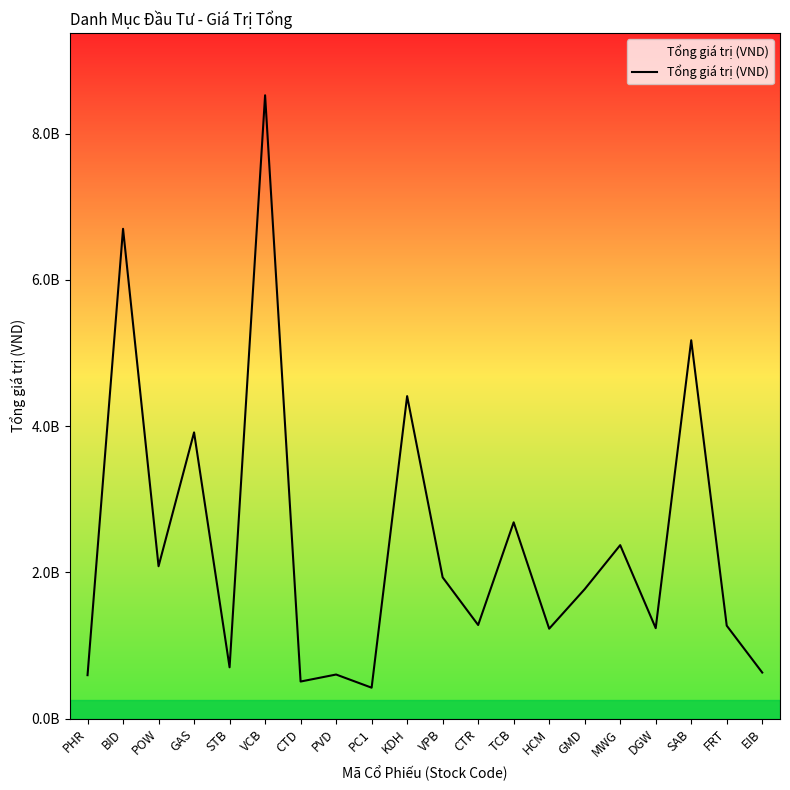

How many points are higher than both their immediate neighbors (excluding endpoints)?

8